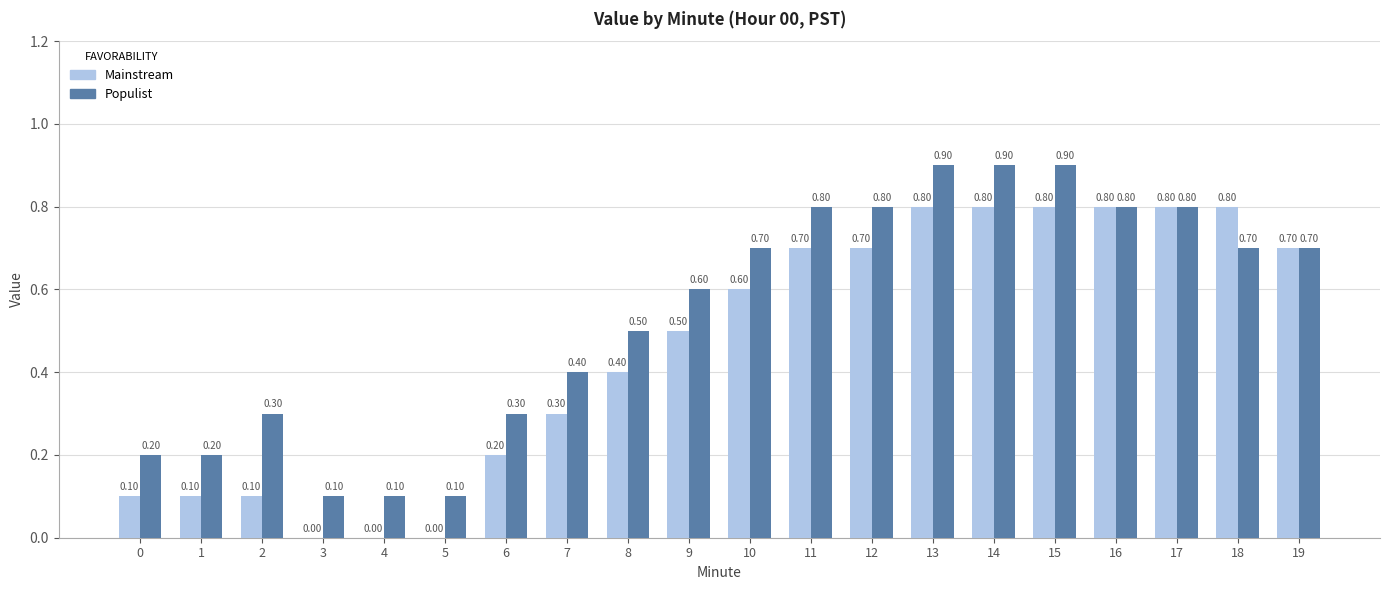

Count the number of data series in this chart.

2